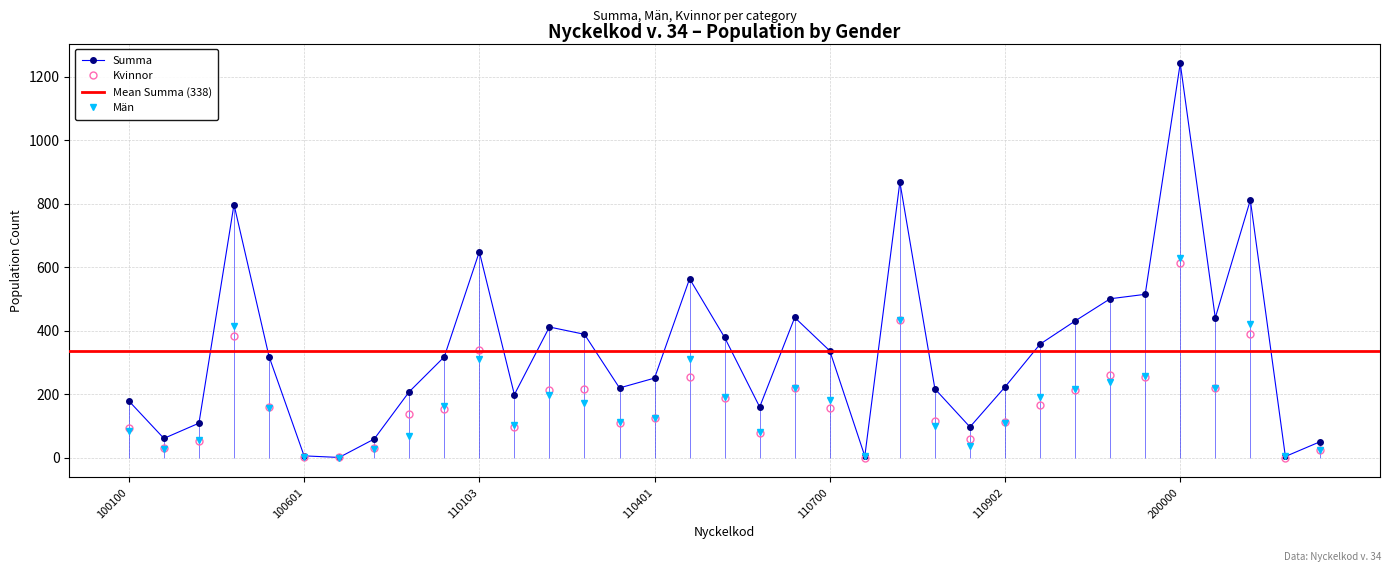

What is the sum of the Summa values at 110801 and 100100?

184